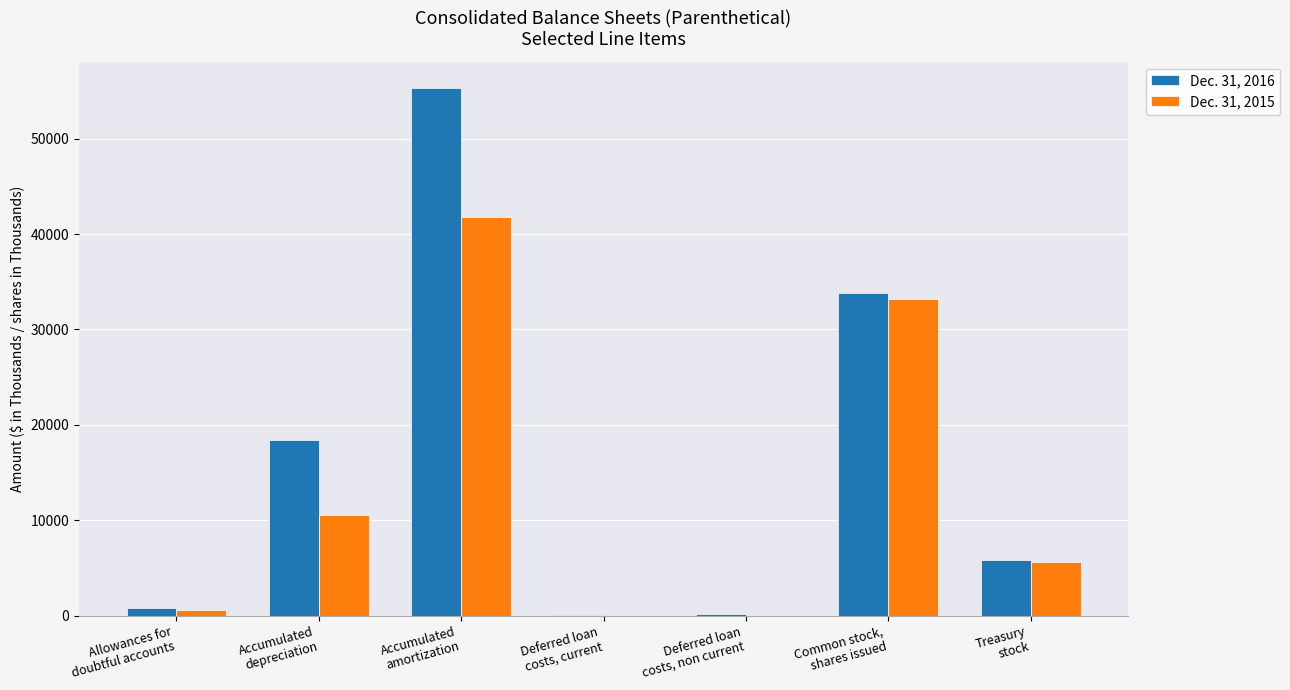

Count the number of data series in this chart.

2